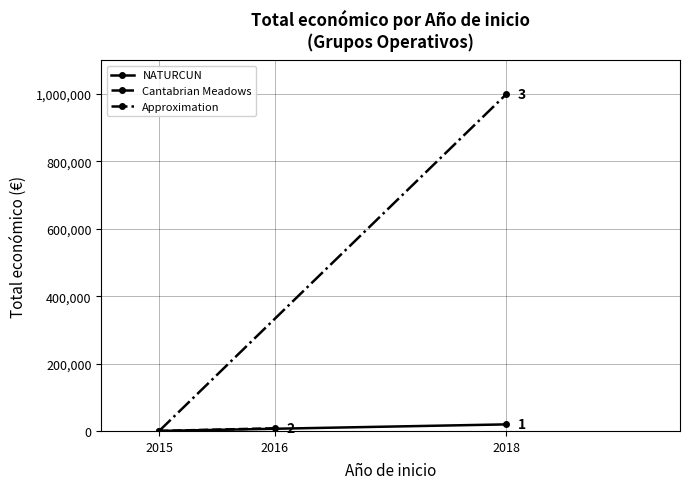

Which category has the lowest value in the NATURCUN series?

2015